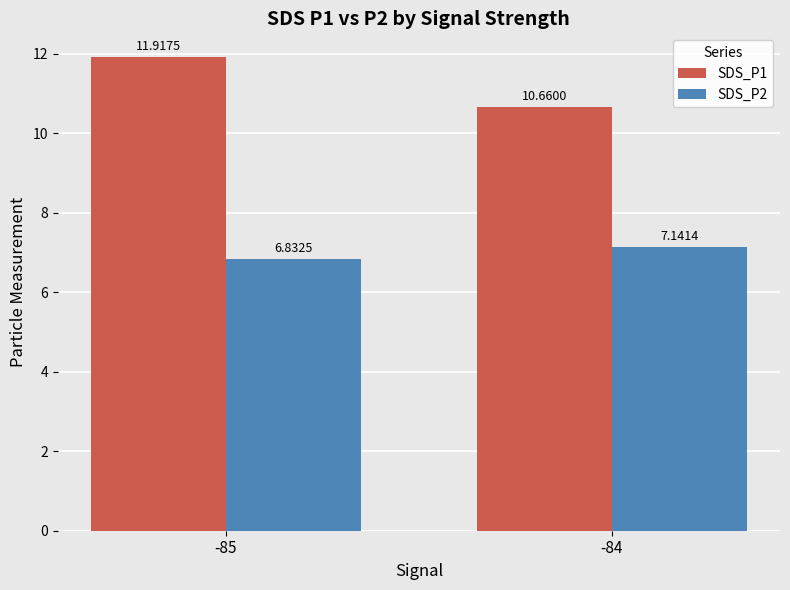

Where does the SDS_P2 series first go above 7?

-84